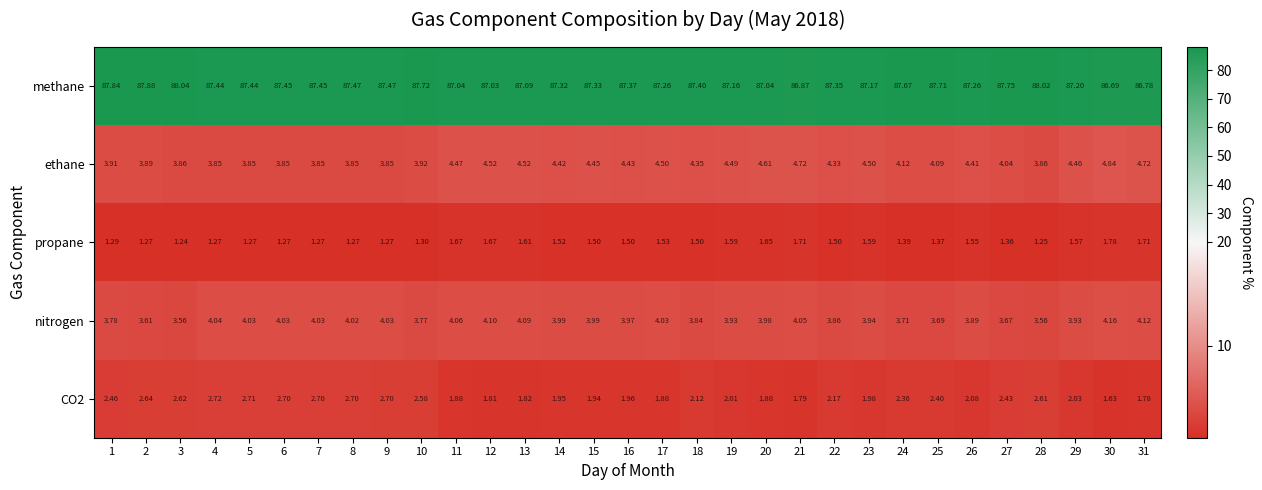

Which series changed the most between 9 and 27?

nitrogen